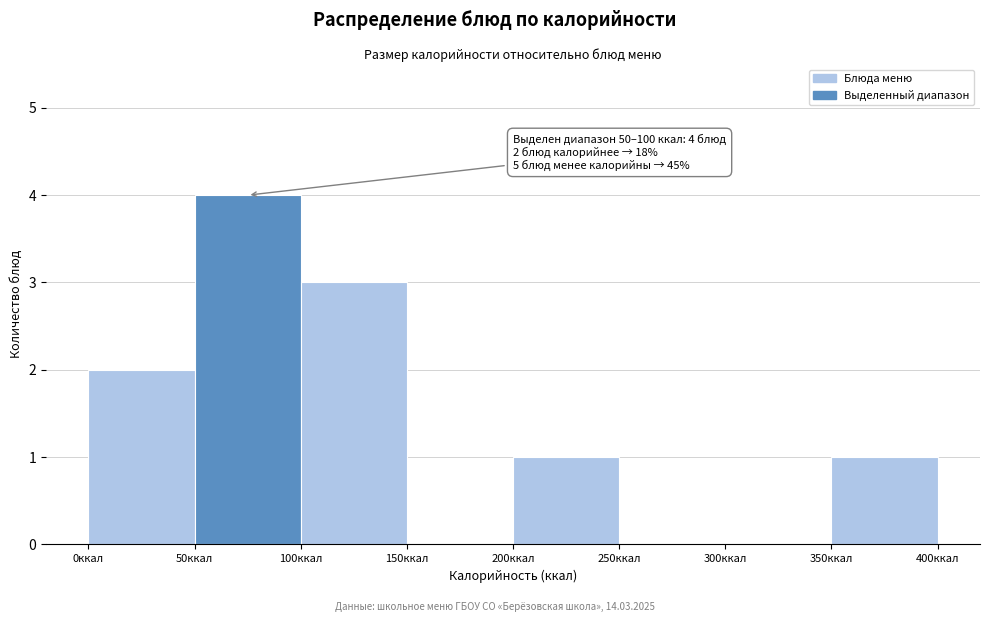

Over which range of the x-axis is the bar tallest?

50 to 100